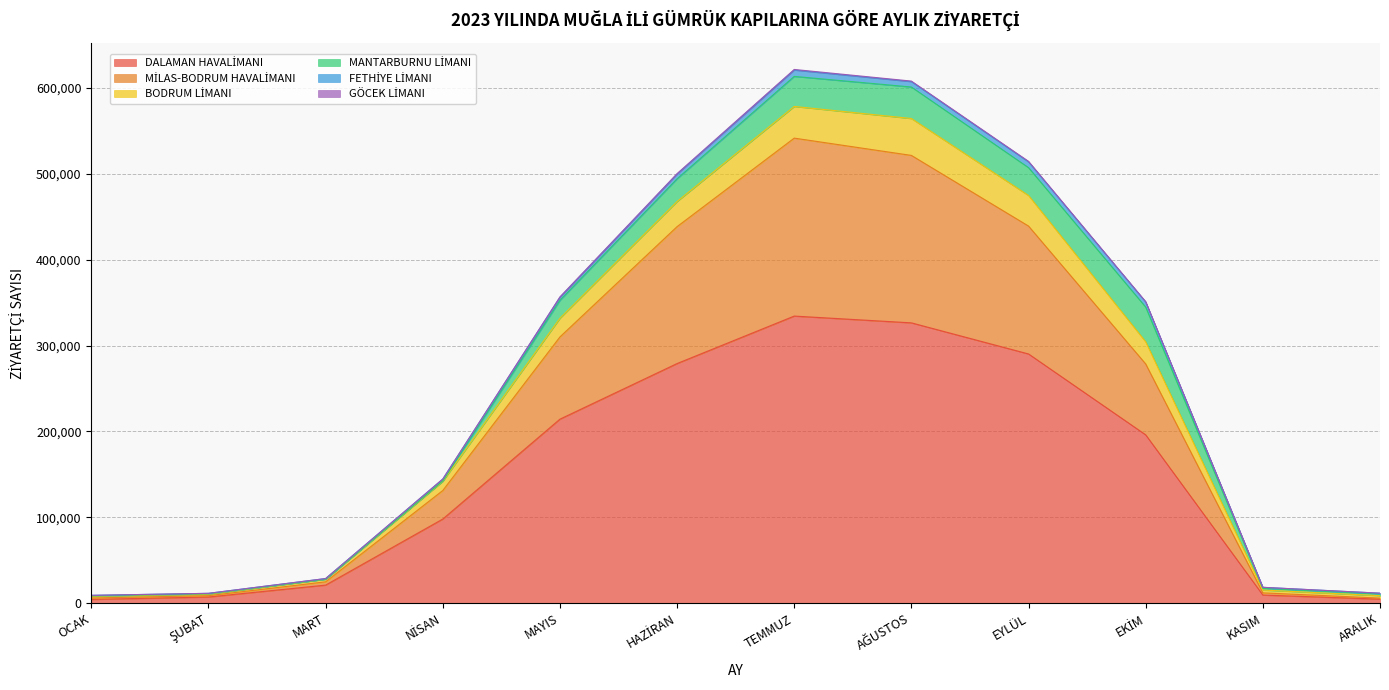

At which category is the sum across all series the highest?

TEMMUZ